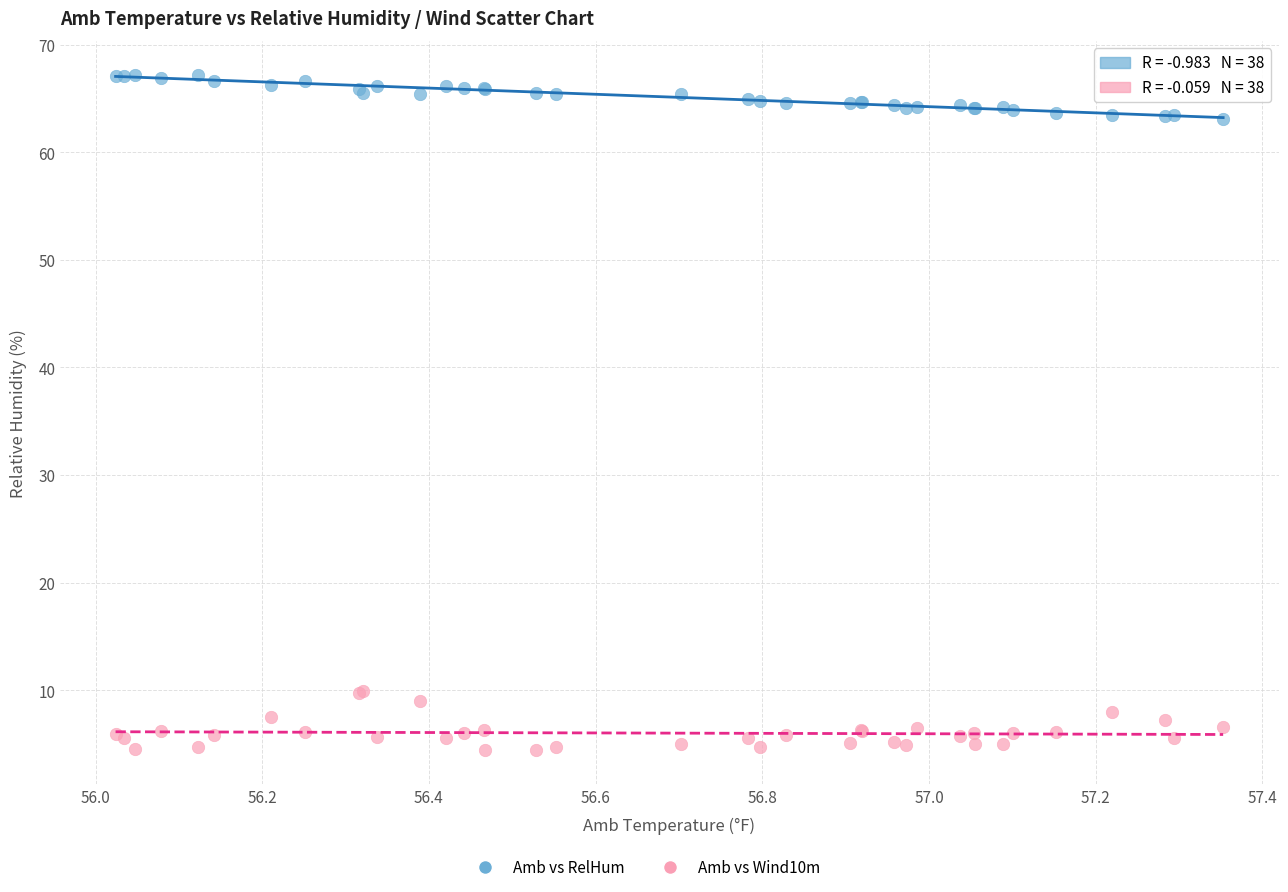

Which series reaches the minimum Y coordinate?

Amb vs Wind10m